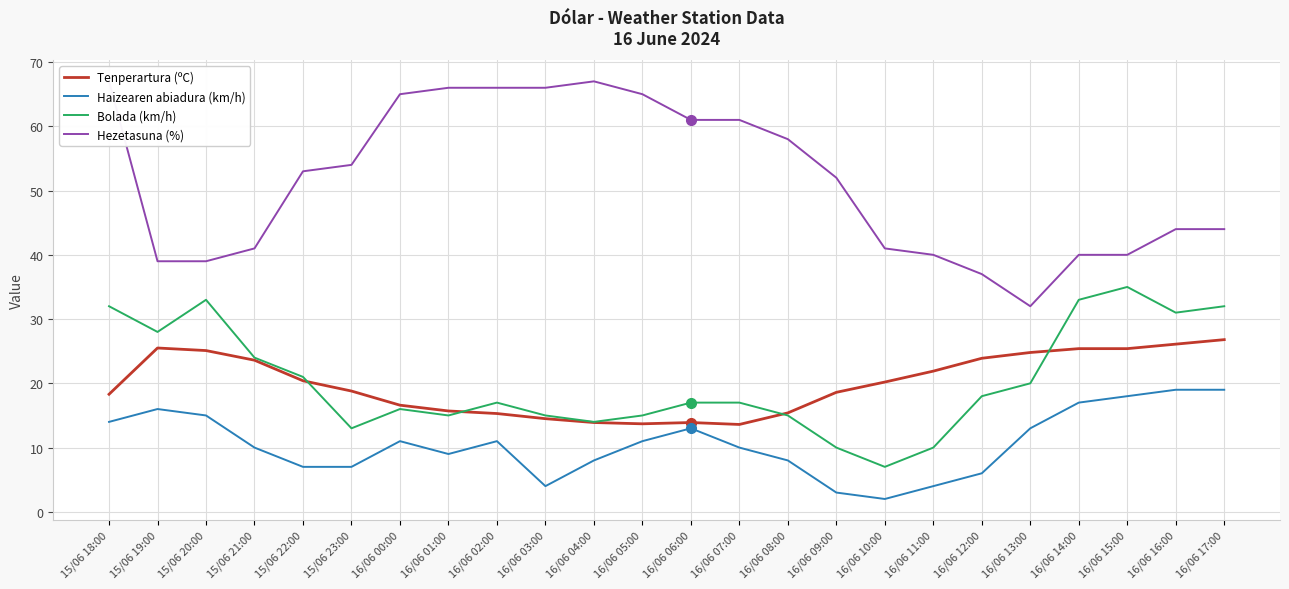

Is the value of Hezetasuna (%) at 16/06 15:00 greater than the value of Tenperartura (ºC) at 16/06 08:00?

Yes